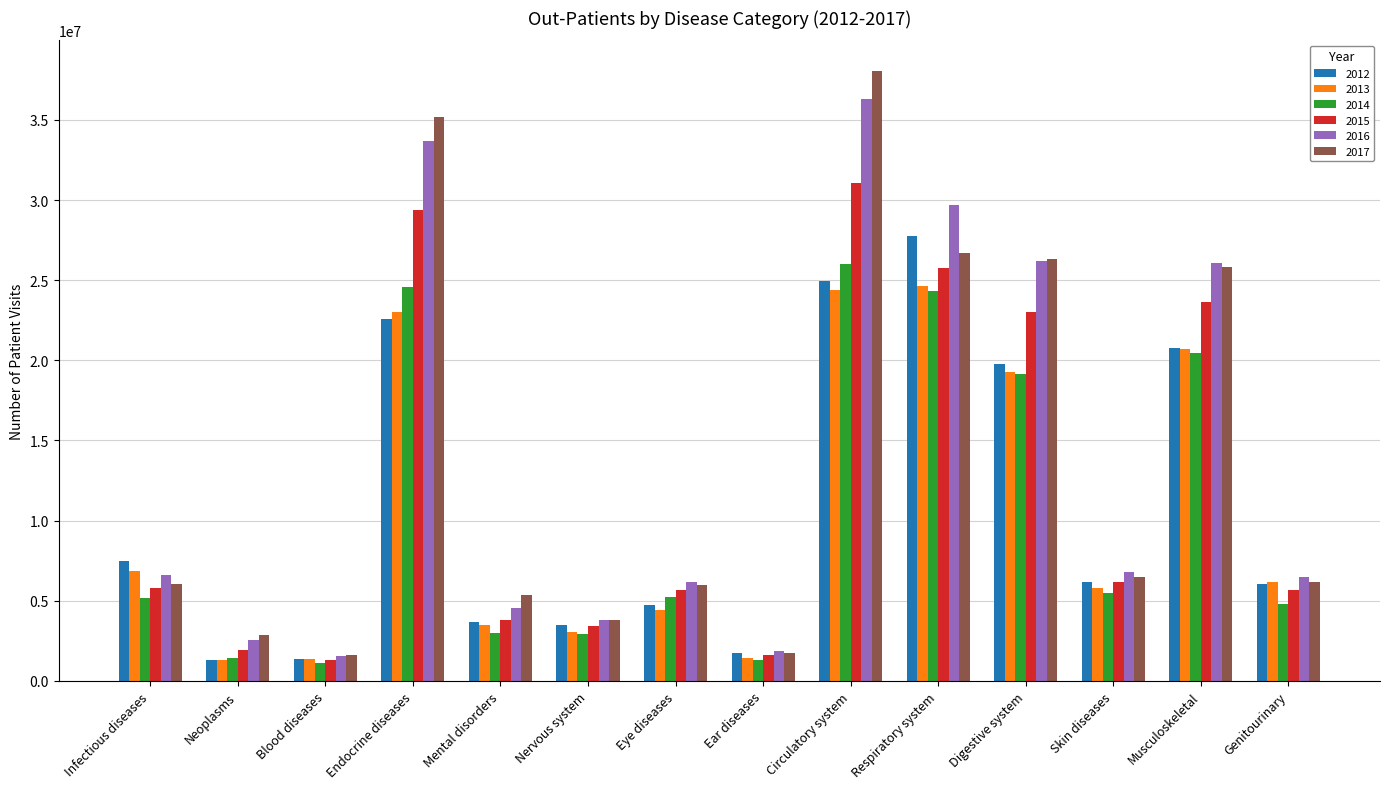

Is it true that 2017 equals 5978510 at Eye diseases?

True